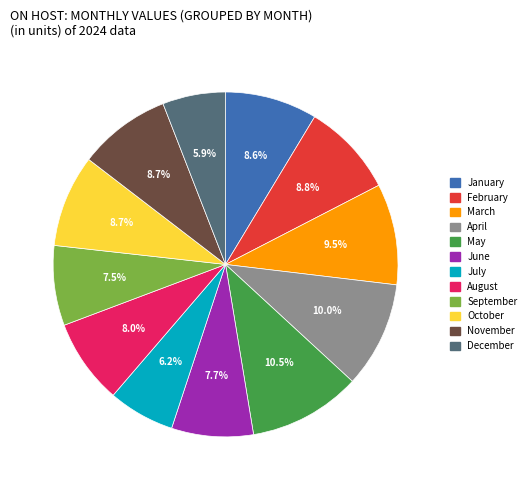

What portion of the pie excludes January?

91.4%